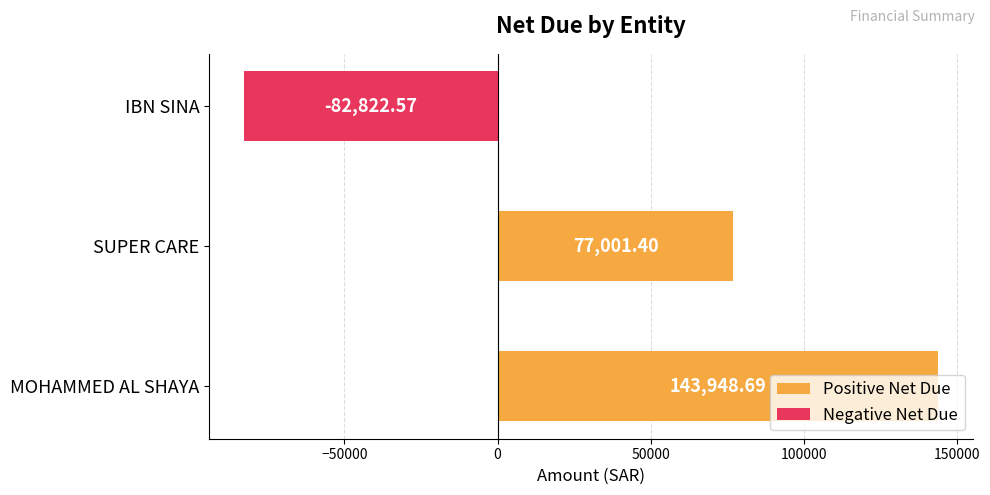

At which label is the value closest to 30563?

SUPER CARE